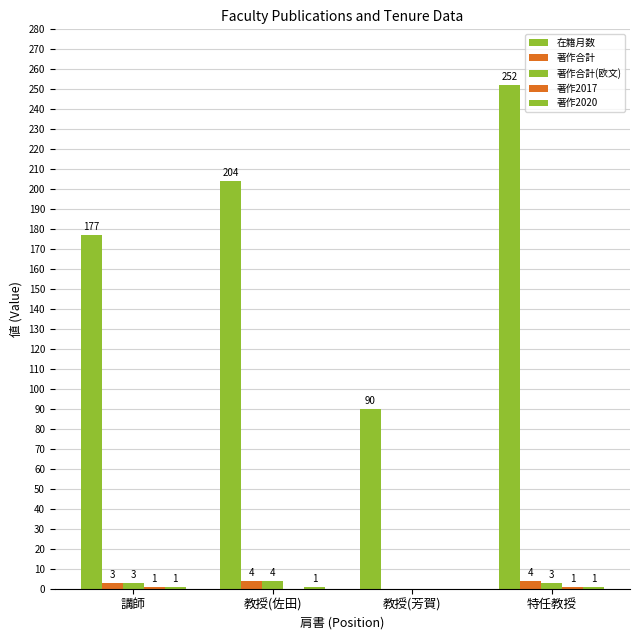

Does the chart contain stacked bars?

No